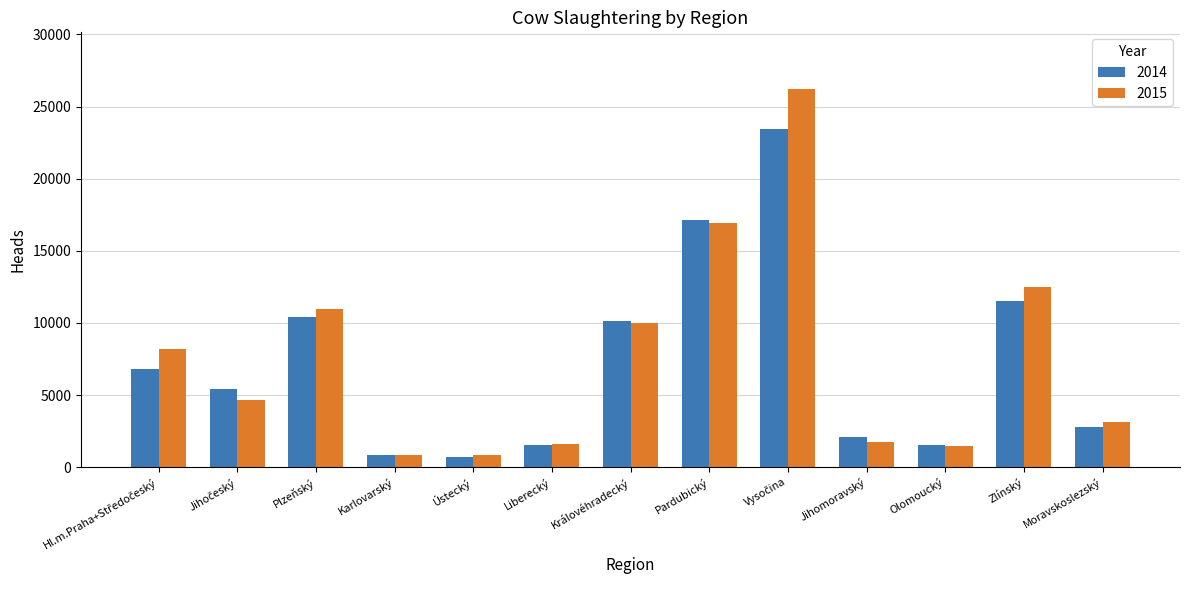

How many distinct data groups are displayed?

2